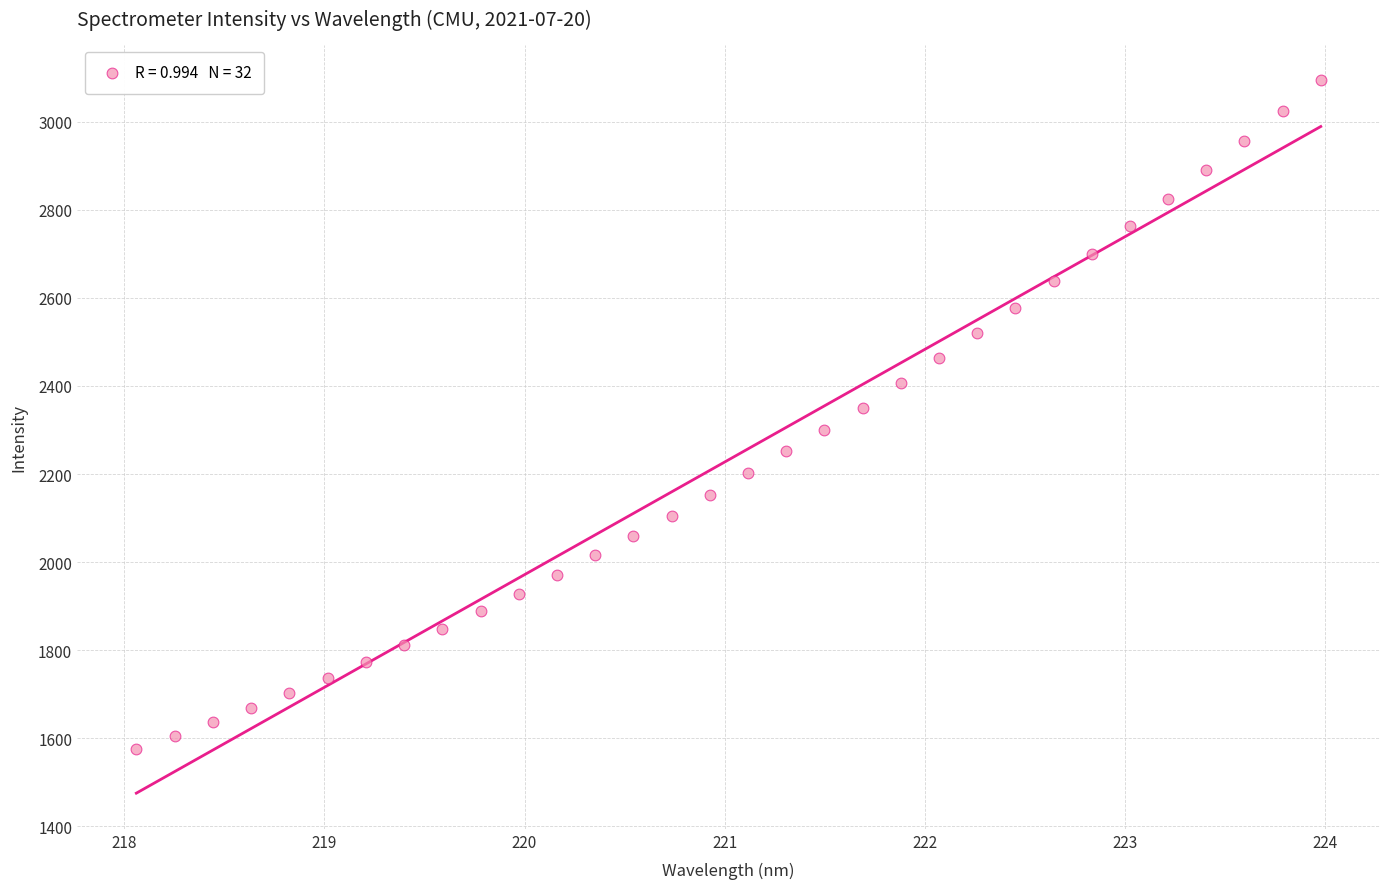

What is the range of X values (max minus min)?

5.9